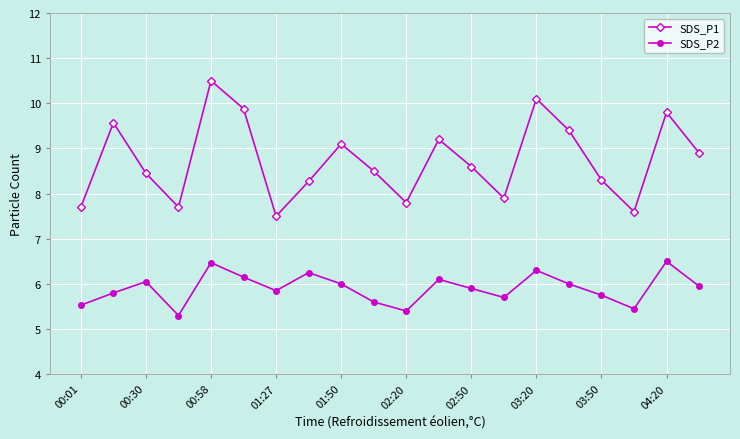

What is the difference between the second highest and second lowest values in the SDS_P1 series?

2.5